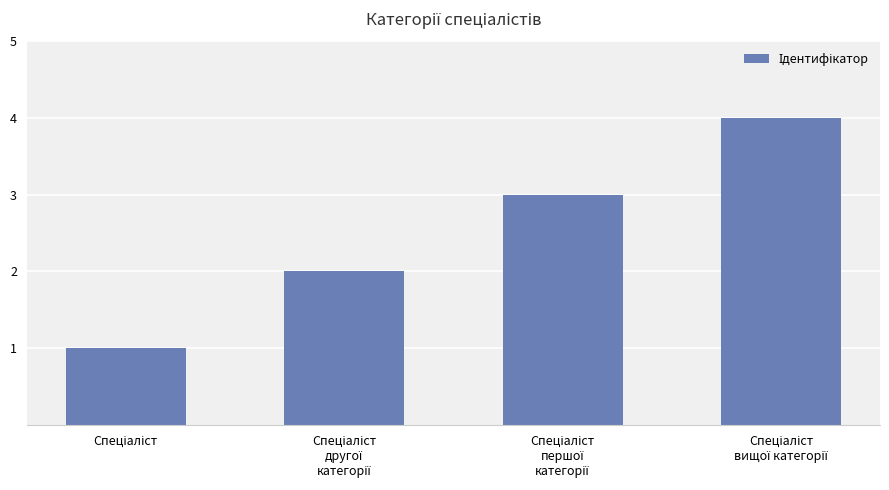

What is the difference between the maximum and minimum values?

3